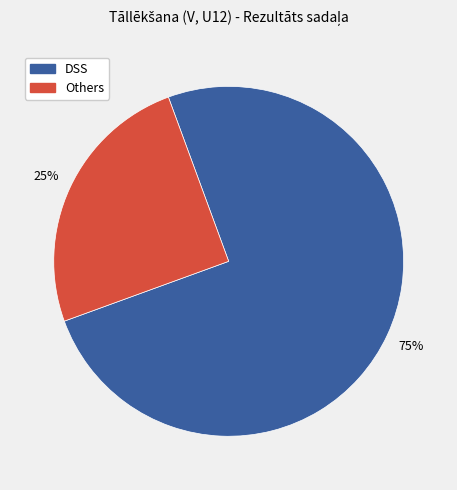

Is there a majority slice in this chart?

Yes